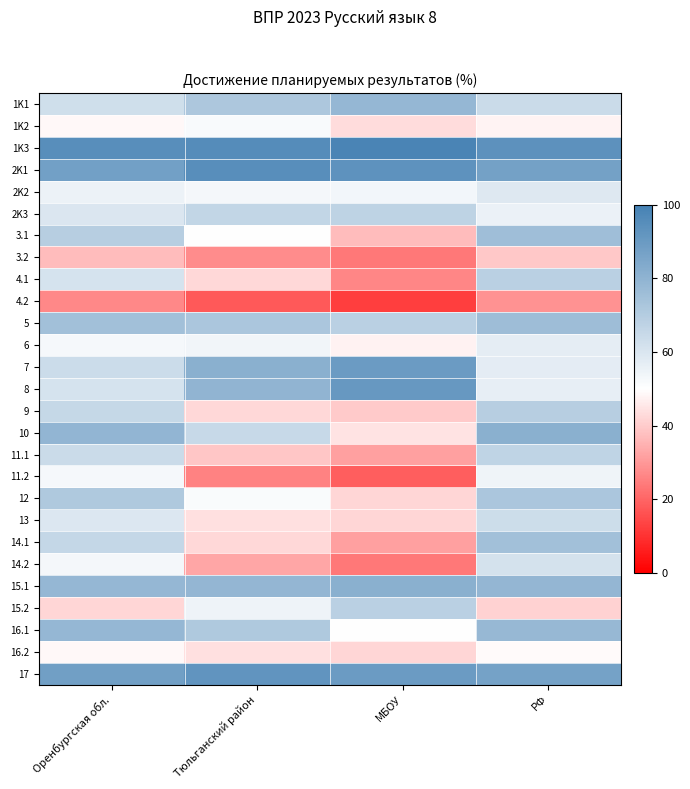

Which label corresponds to the smallest value in the chart?

МБОУ